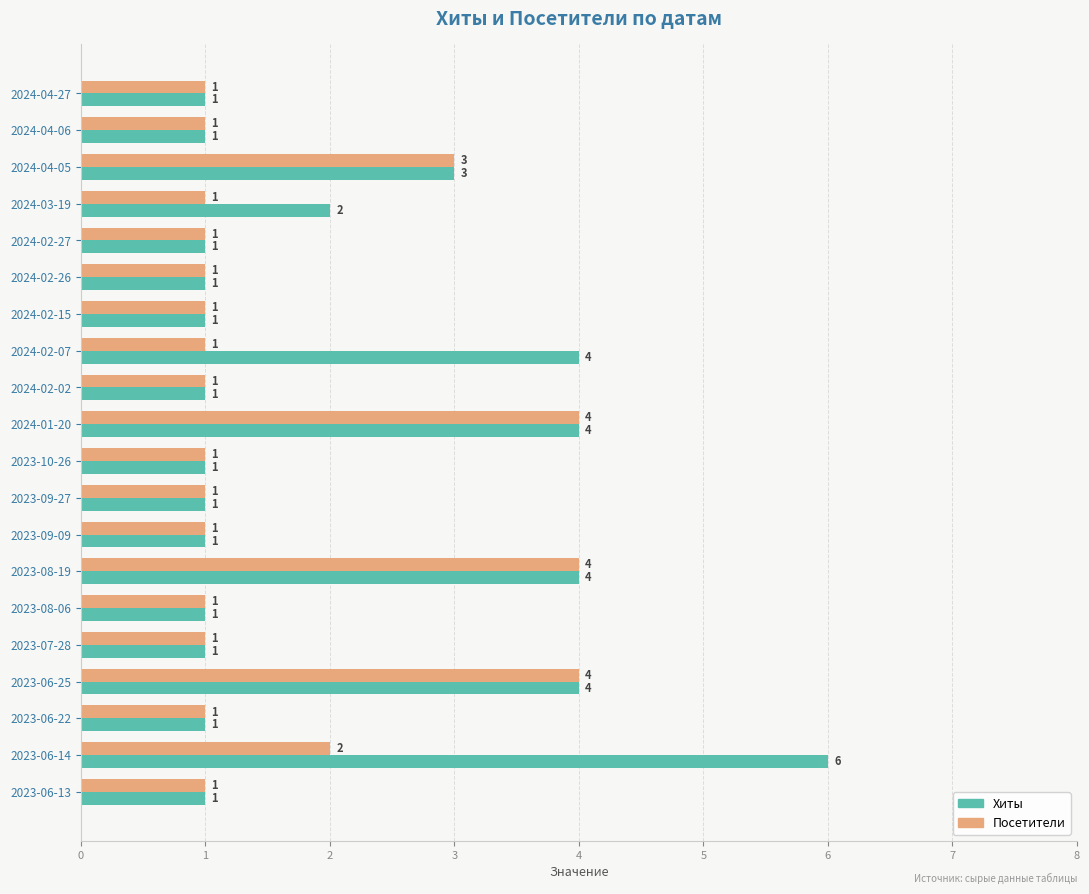

Rank the series at 2023-06-14 from lowest to highest value.

Посетители, Хиты